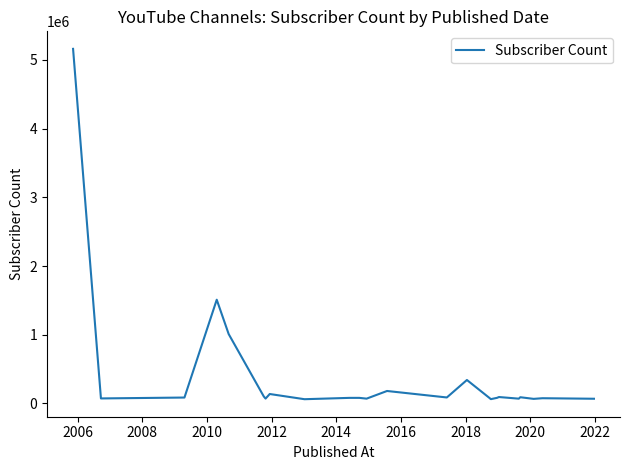

What is the maximum value shown in the chart?

5160000